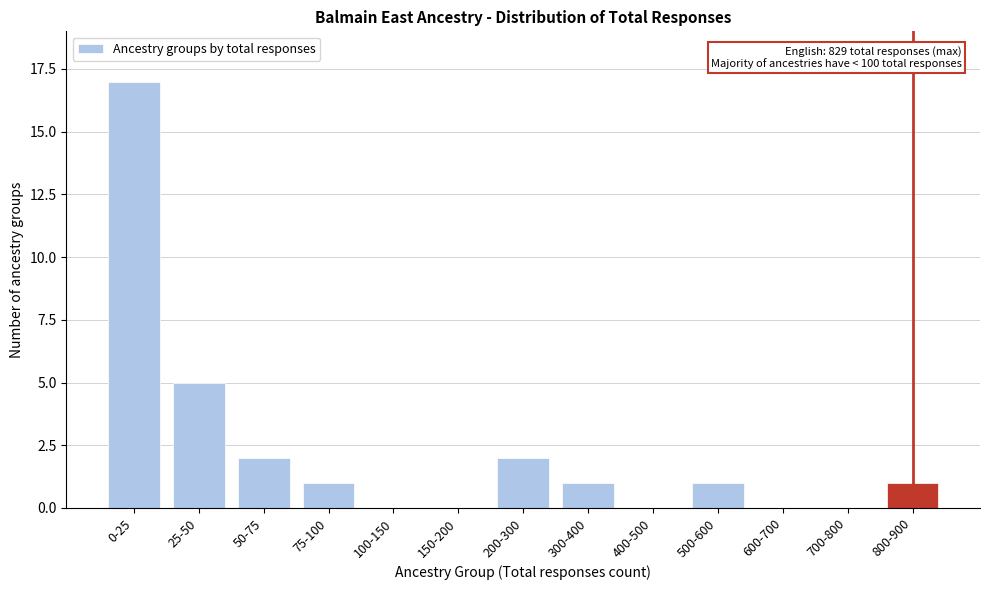

Reading left to right, transcribe all the data shown in this chart.

0-25=17	25-50=5	50-75=2	75-100=1	100-150=0	150-200=0	200-300=2	300-400=1	400-500=0	500-600=1	600-700=0	700-800=0	800-900=1